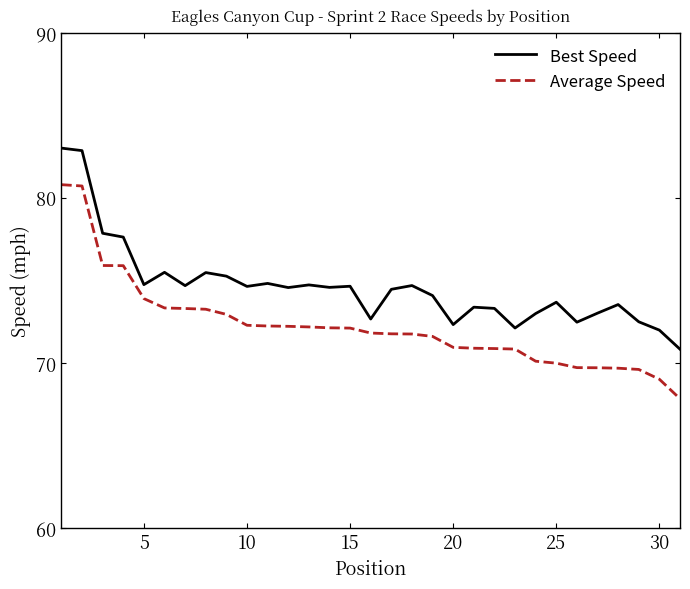

Which series has the widest spread of values?

Average Speed